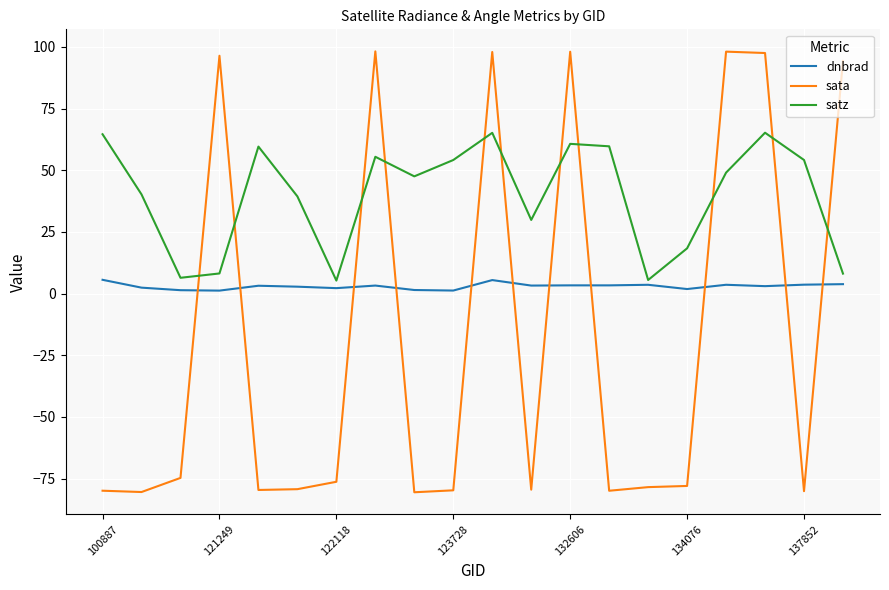

Which series has the largest total across all categories?

satz